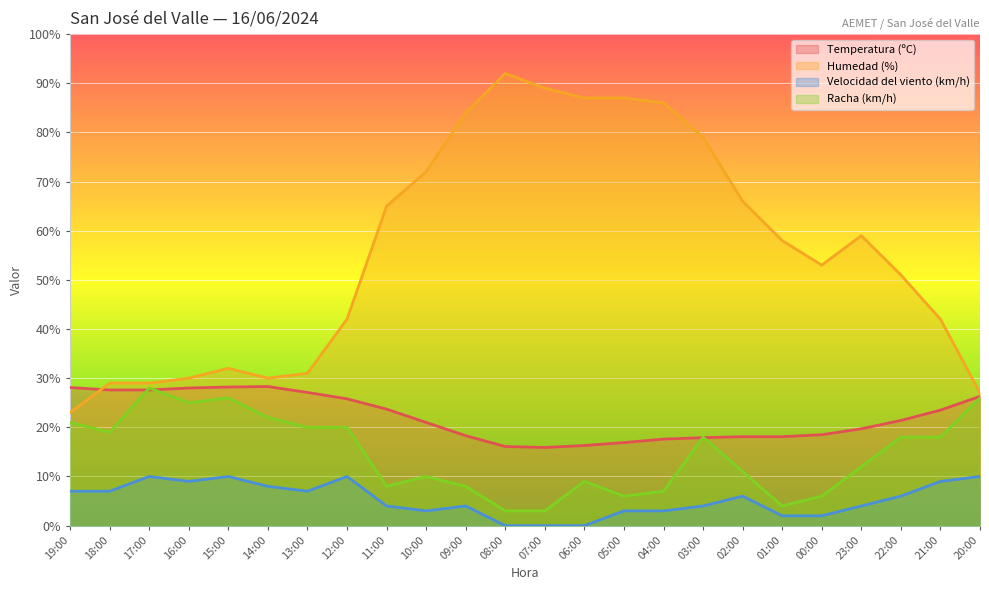

Reading left to right, transcribe all the data shown in this chart.

Temperatura (ºC): 19:00=28.1	18:00=27.6	17:00=27.6	16:00=28.0	15:00=28.2	14:00=28.3	13:00=27.1	12:00=25.8	11:00=23.7	10:00=21.0	09:00=18.3	08:00=16.1	07:00=15.9	06:00=16.3	05:00=16.9	04:00=17.6	03:00=17.9	02:00=18.1	01:00=18.1	00:00=18.5	23:00=19.7	22:00=21.4	21:00=23.5	20:00=26.3
Humedad (%): 19:00=23.0	18:00=29.0	17:00=29.0	16:00=30.0	15:00=32.0	14:00=30.0	13:00=31.0	12:00=42.0	11:00=65.0	10:00=72.0	09:00=84.0	08:00=92.0	07:00=89.0	06:00=87.0	05:00=87.0	04:00=86.0	03:00=79.0	02:00=66.0	01:00=58.0	00:00=53.0	23:00=59.0	22:00=51.0	21:00=42.0	20:00=27.0
Velocidad del viento (km/h): 19:00=7.0	18:00=7.0	17:00=10.0	16:00=9.0	15:00=10.0	14:00=8.0	13:00=7.0	12:00=10.0	11:00=4.0	10:00=3.0	09:00=4.0	08:00=0.0	07:00=0.0	06:00=0.0	05:00=3.0	04:00=3.0	03:00=4.0	02:00=6.0	01:00=2.0	00:00=2.0	23:00=4.0	22:00=6.0	21:00=9.0	20:00=10.0
Racha (km/h): 19:00=21.0	18:00=19.0	17:00=28.0	16:00=25.0	15:00=26.0	14:00=22.0	13:00=20.0	12:00=20.0	11:00=8.0	10:00=10.0	09:00=8.0	08:00=3.0	07:00=3.0	06:00=9.0	05:00=6.0	04:00=7.0	03:00=18.0	02:00=11.0	01:00=4.0	00:00=6.0	23:00=12.0	22:00=18.0	21:00=18.0	20:00=26.0